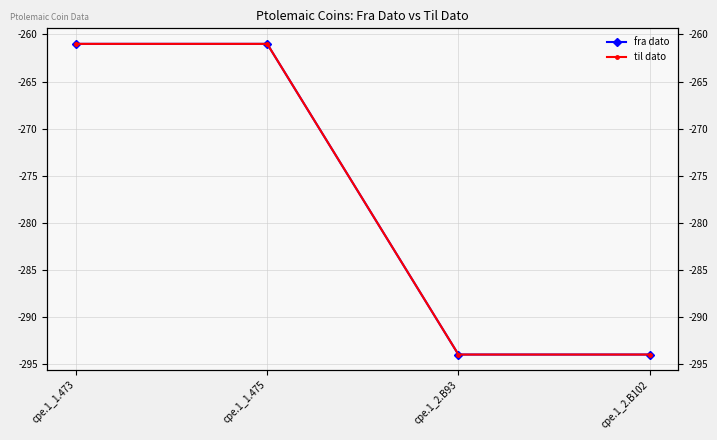

Which series has the largest total across all categories?

fra dato